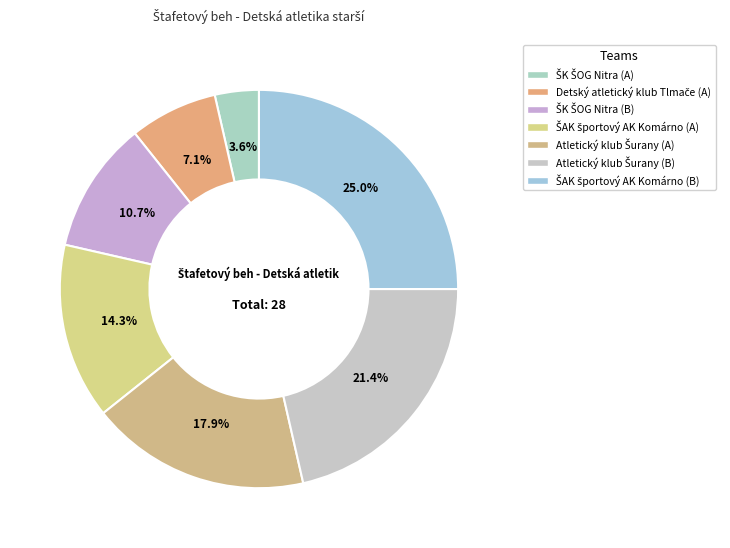

How many segments does this pie chart have?

7